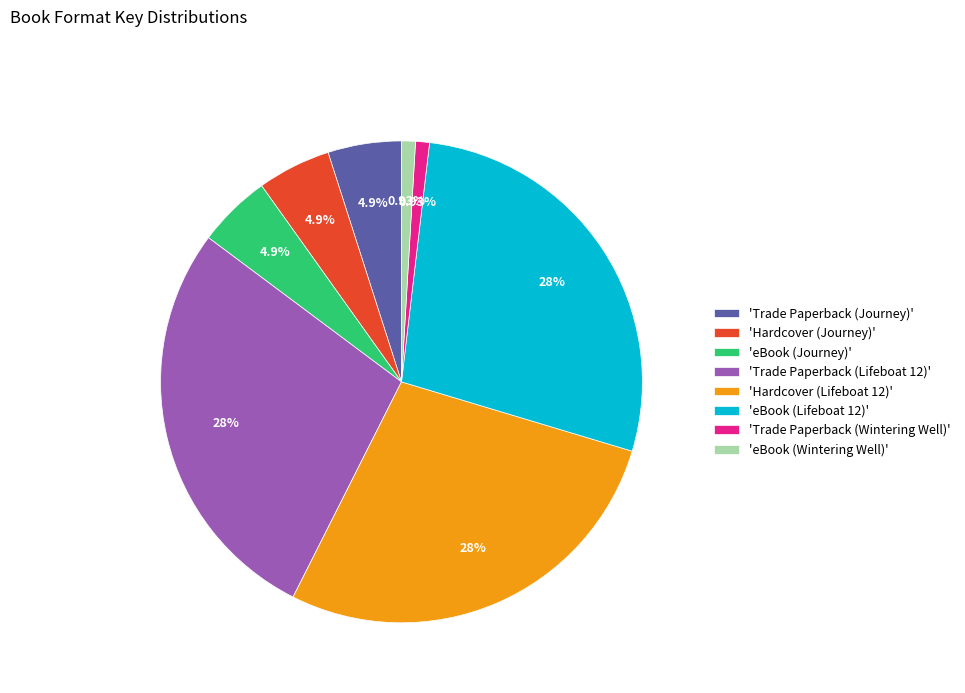

Is the sum of 'Trade Paperback (Journey)' and 'Trade Paperback (Lifeboat 12)' greater than half?

No